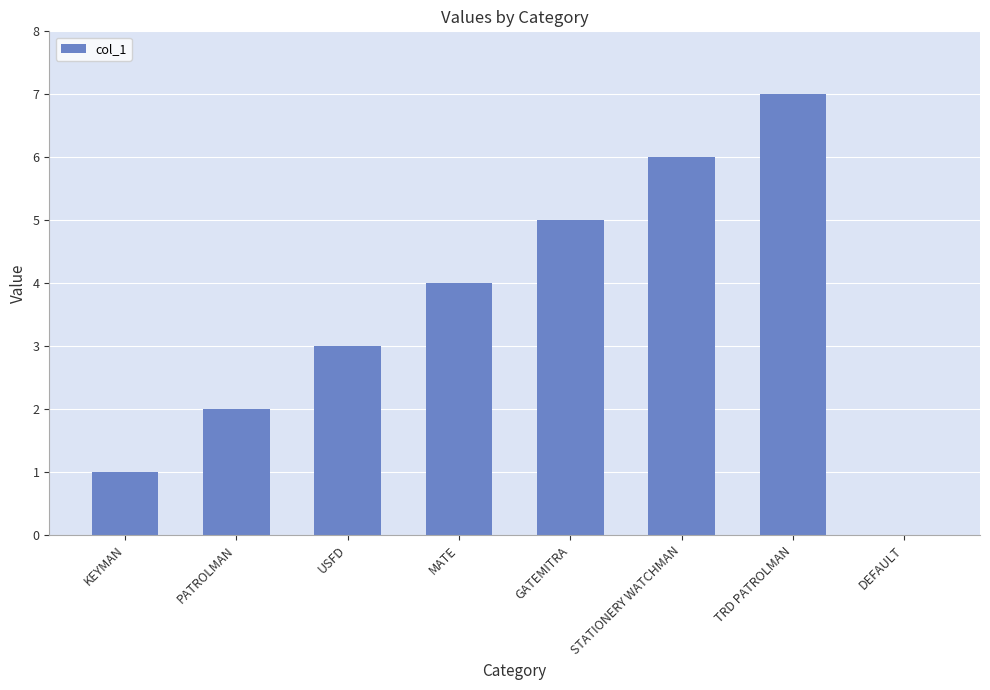

At which category does the chart reach its peak across all series?

TRD PATROLMAN